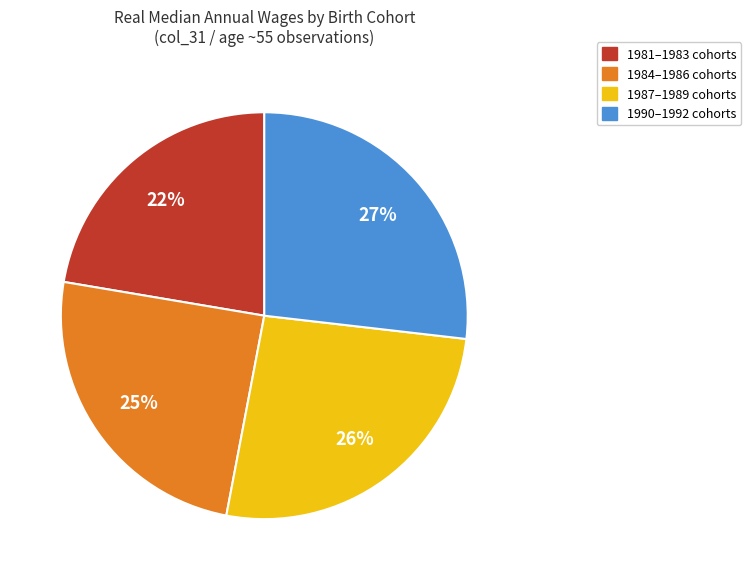

Is there any slice that represents more than half of the pie?

No